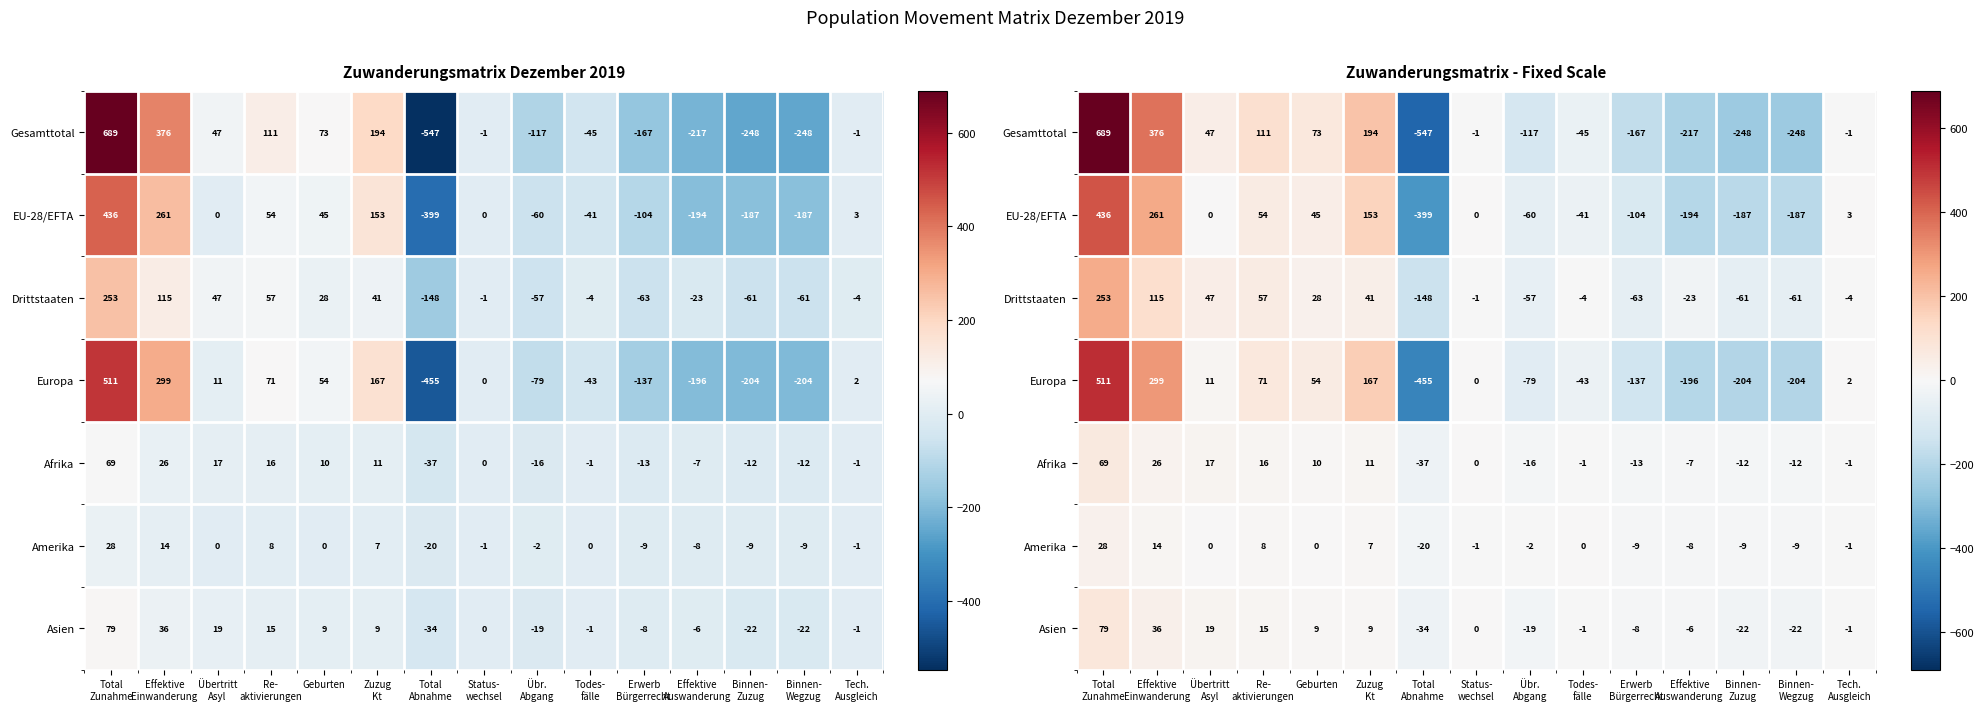

Rank the categories by Amerika value from lowest to highest.

Total Abnahme, Erwerb Bürgerrecht, Binnen- Zuzug, Binnen- Wegzug, Effektive Auswanderung, Übr. Abgang, Status- wechsel, Tech. Ausgleich, Übertritt Asyl, Geburten, Todes- fälle, Zuzug Kt, Re- aktivierungen, Effektive Einwanderung, Total Zunahme